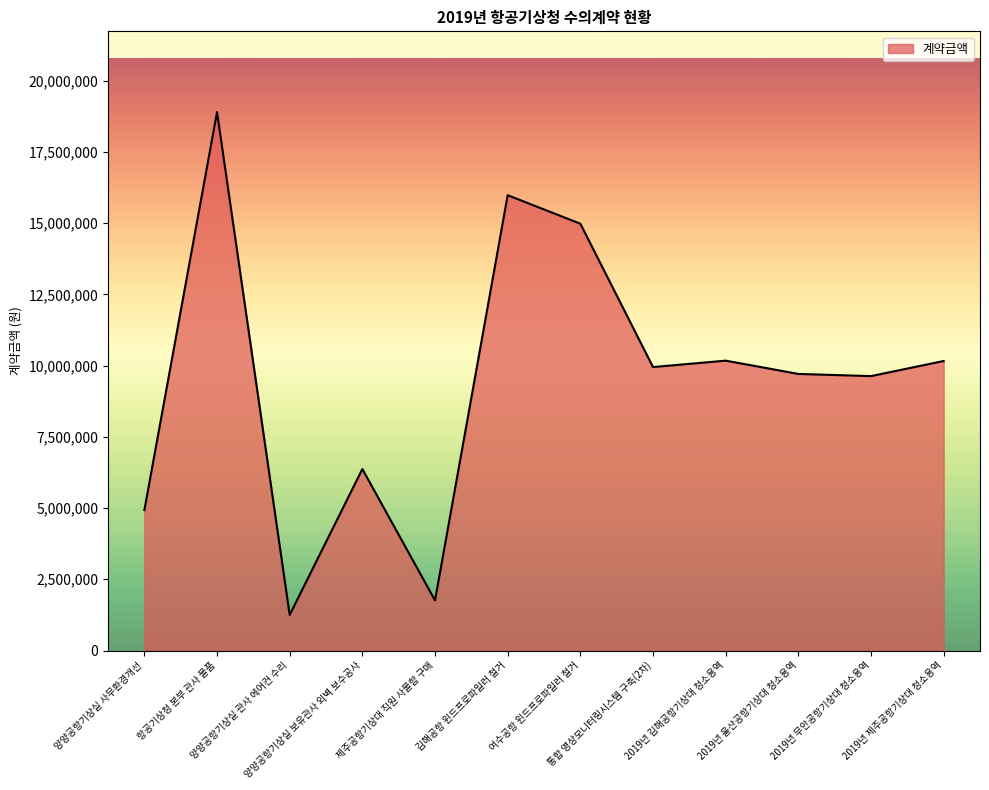

Approximately how many times larger is the value at 2019년 무안공항기상대 청소용역 compared to 2019년 김해공항기상대 청소용역?

0.9